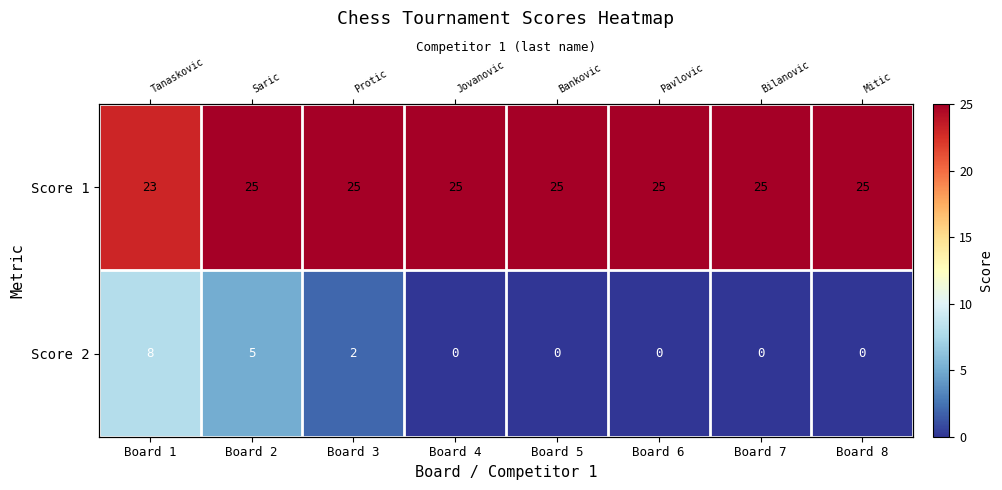

Which series changed the most between Board 1 and Board 2?

Score 2